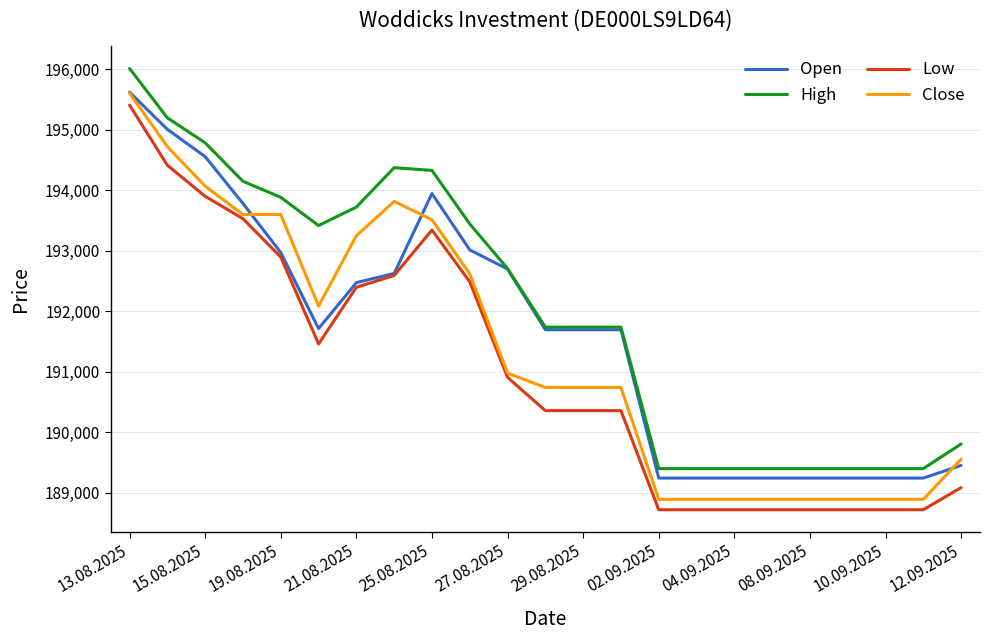

Rank the series by their average value, from lowest to highest.

Low, Close, Open, High